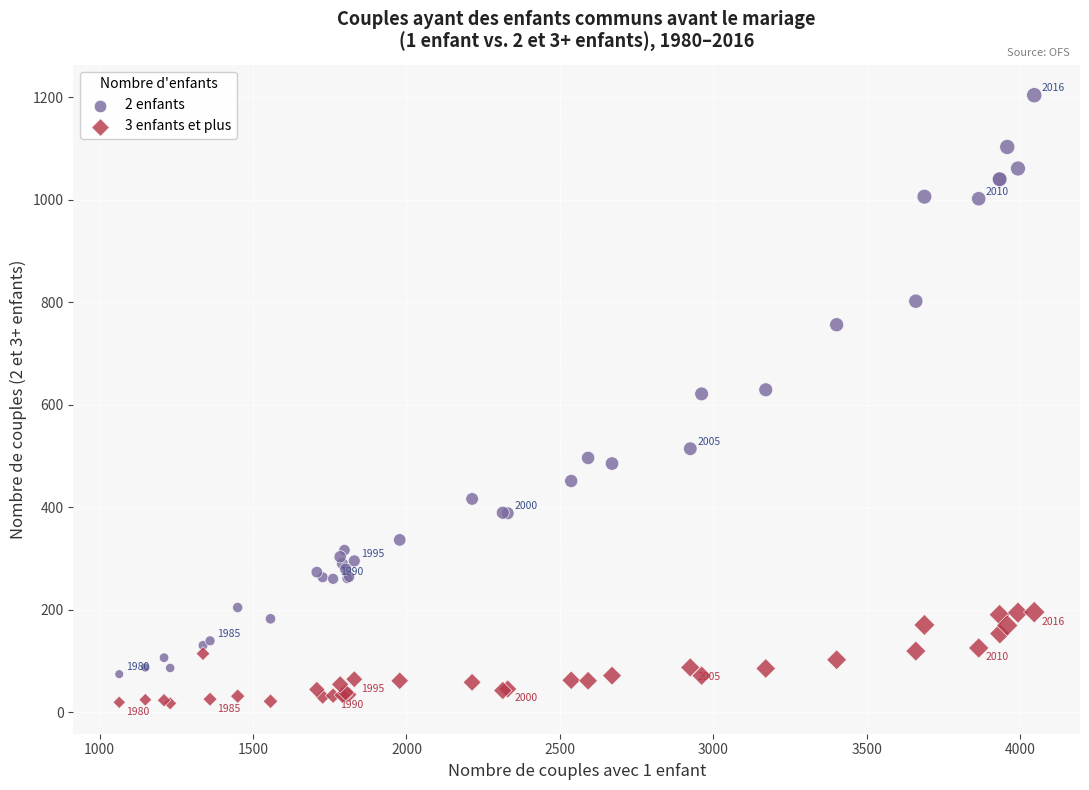

Which series contains the highest Y value?

2 enfants